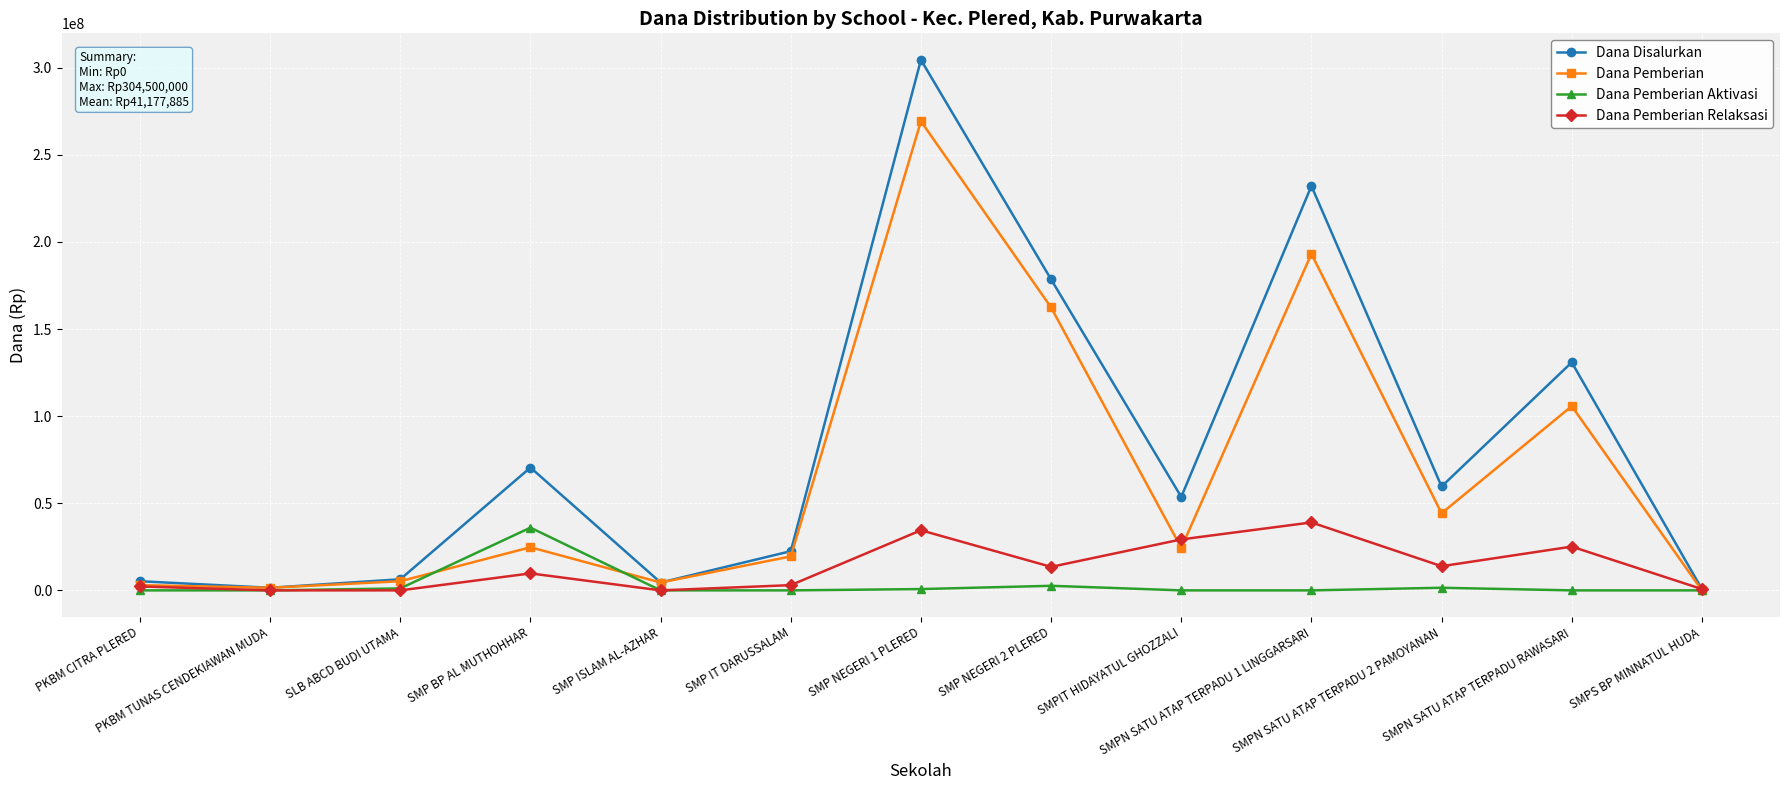

Which series has the largest total across all categories?

Dana Disalurkan